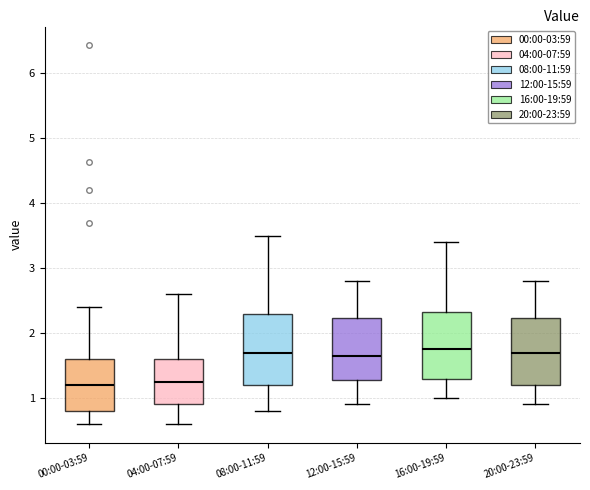

Where does the upper whisker of the box for 08:00-11:59 end on the y-axis? The values are not printed on the chart, so give them approximately, as read against the axis.

3.5